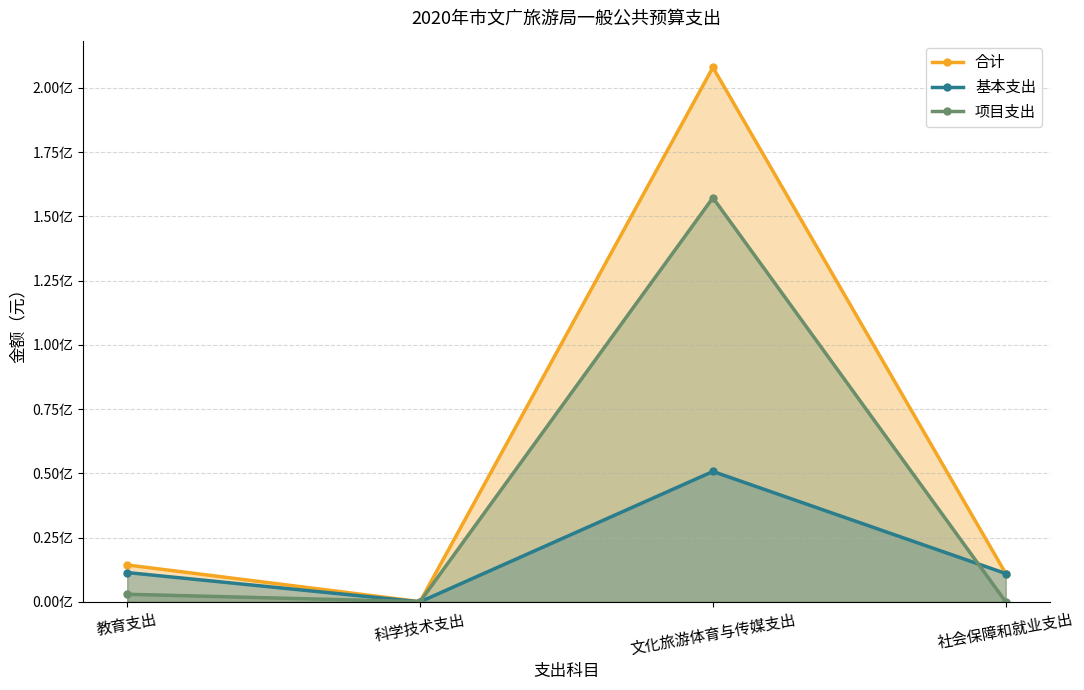

True or false: 基本支出 has more than 0 interior local peaks.

True